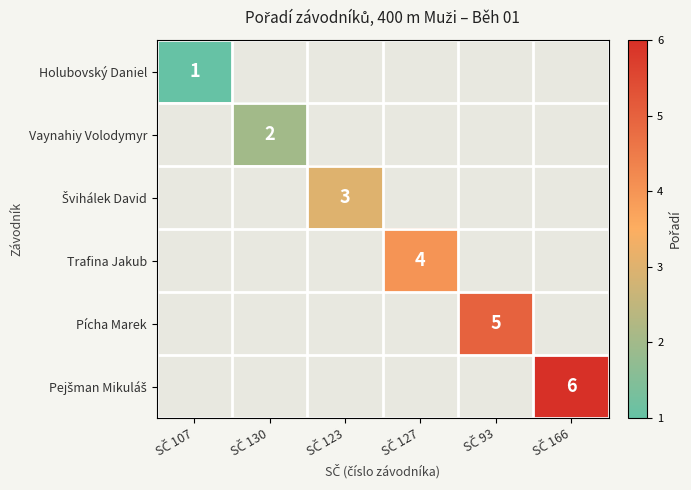

Rank the categories by Vaynahiy Volodymyr value from lowest to highest.

SČ 107, SČ 130, SČ 123, SČ 127, SČ 93, SČ 166